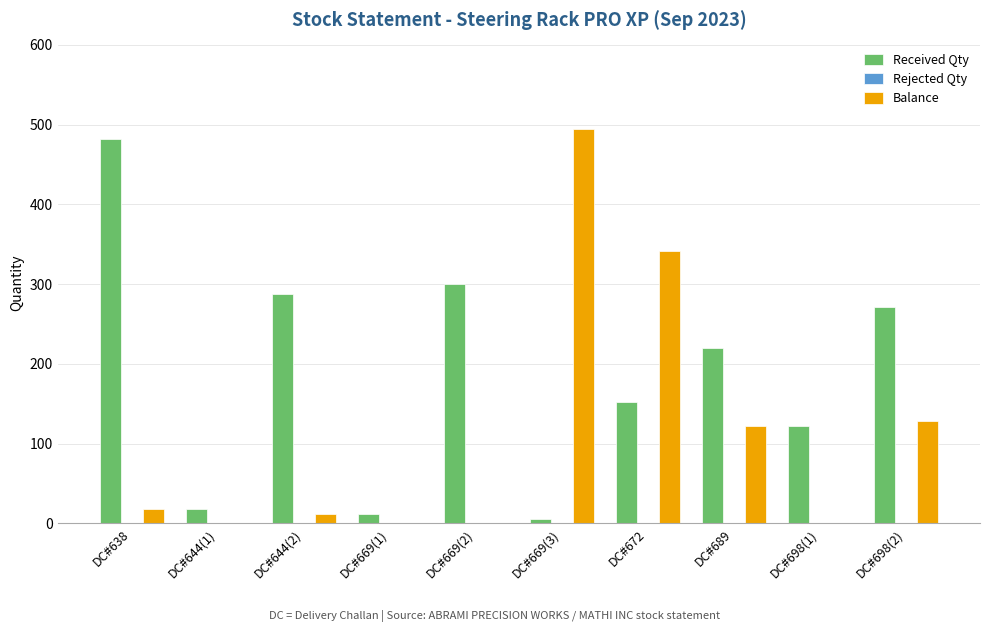

Which series has the largest range (max minus min)?

Balance